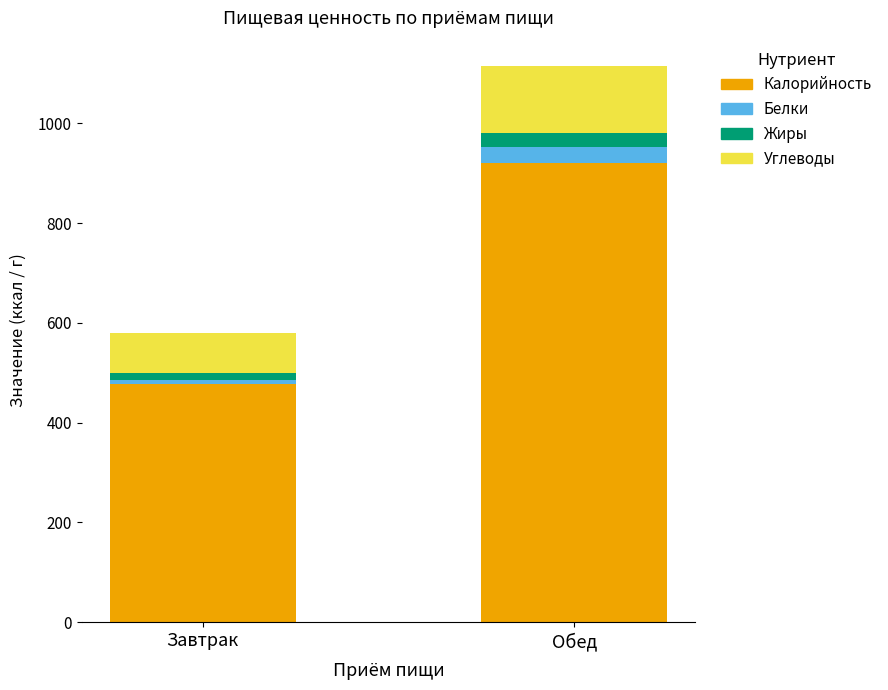

True or false: Калорийность has a value of 920.0 at Обед.

True